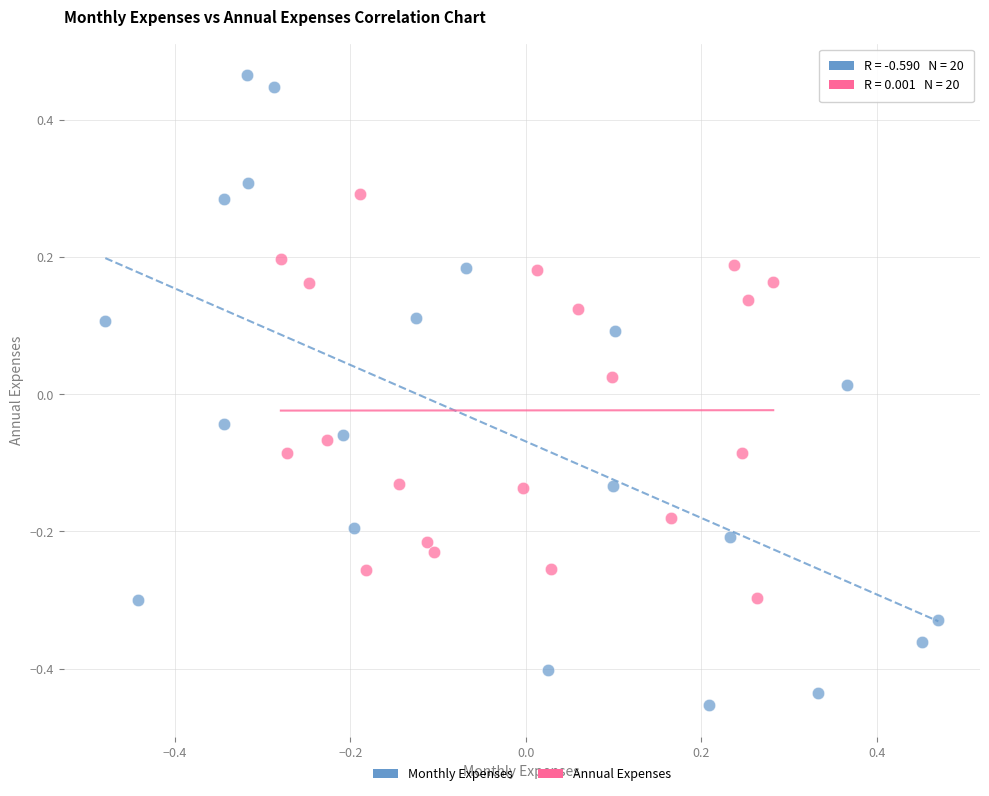

Which series reaches the minimum Y coordinate?

Monthly Expenses